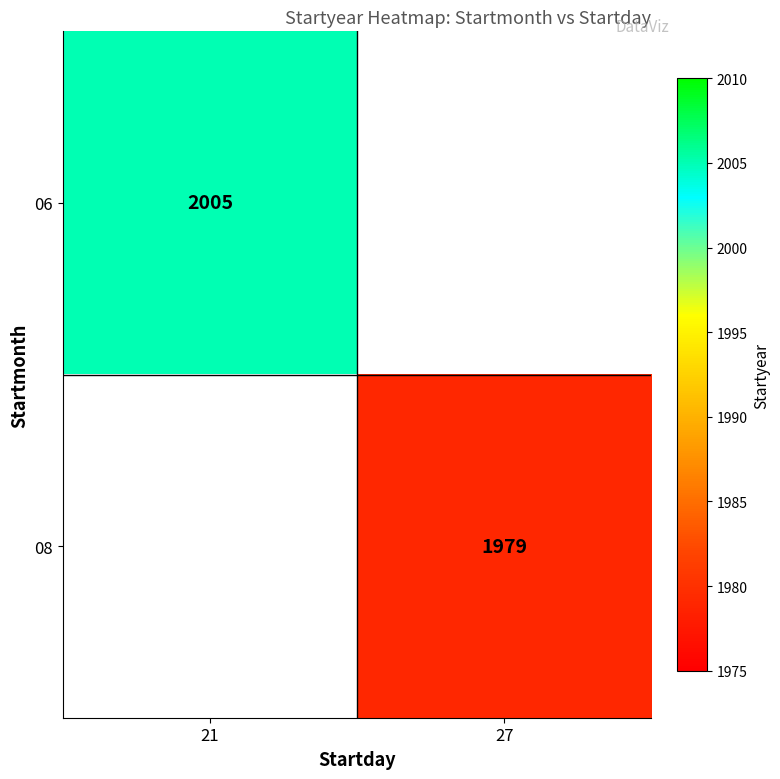

True or false: 06 has a value of 2005 at 21.

True